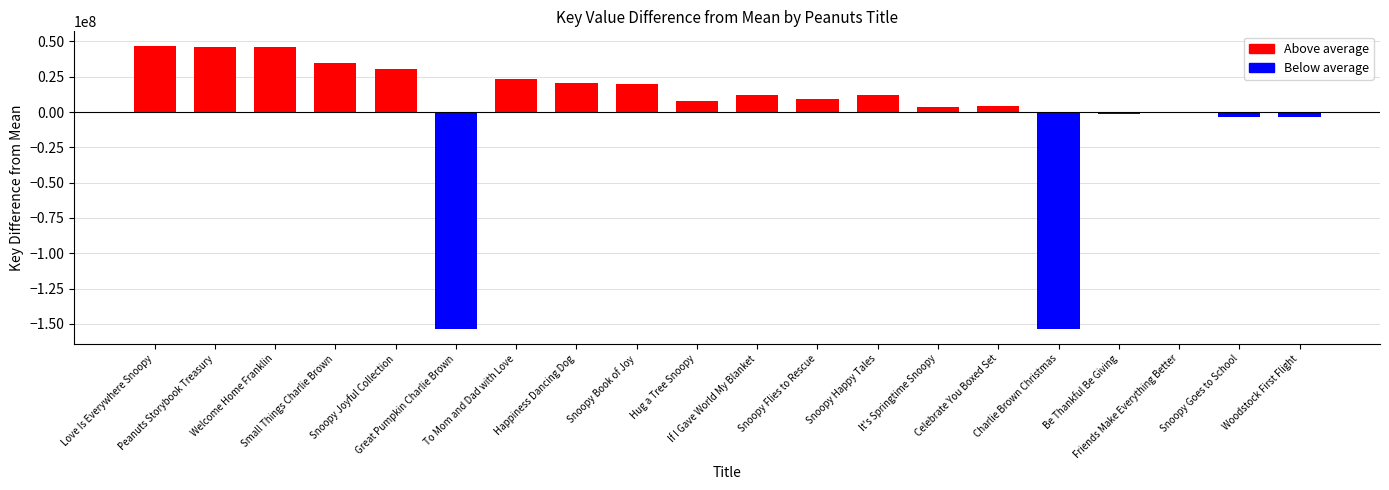

What is the minimum value shown in the chart?

-153920694.5